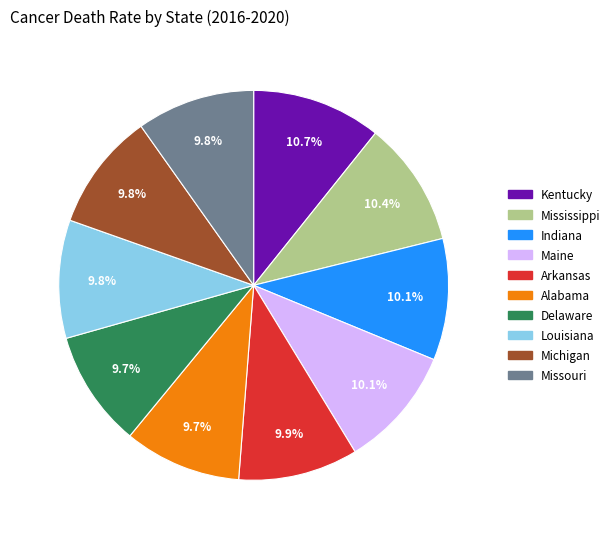

Does any single category account for the majority?

No